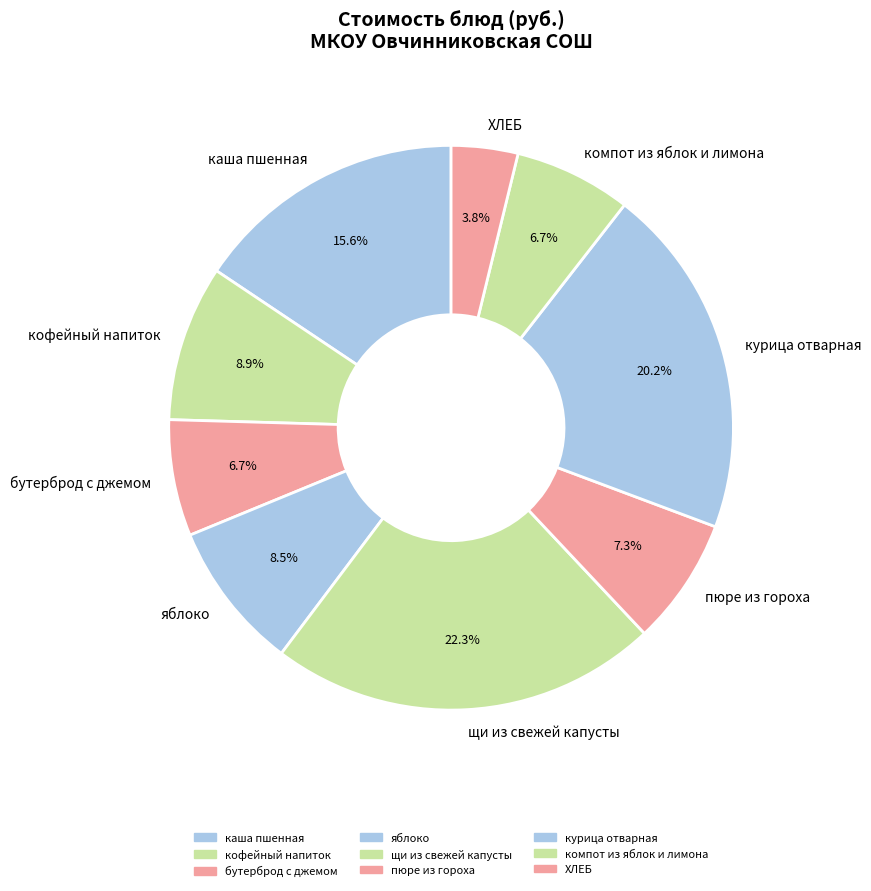

What is the largest slice in the pie chart?

щи из свежей капусты